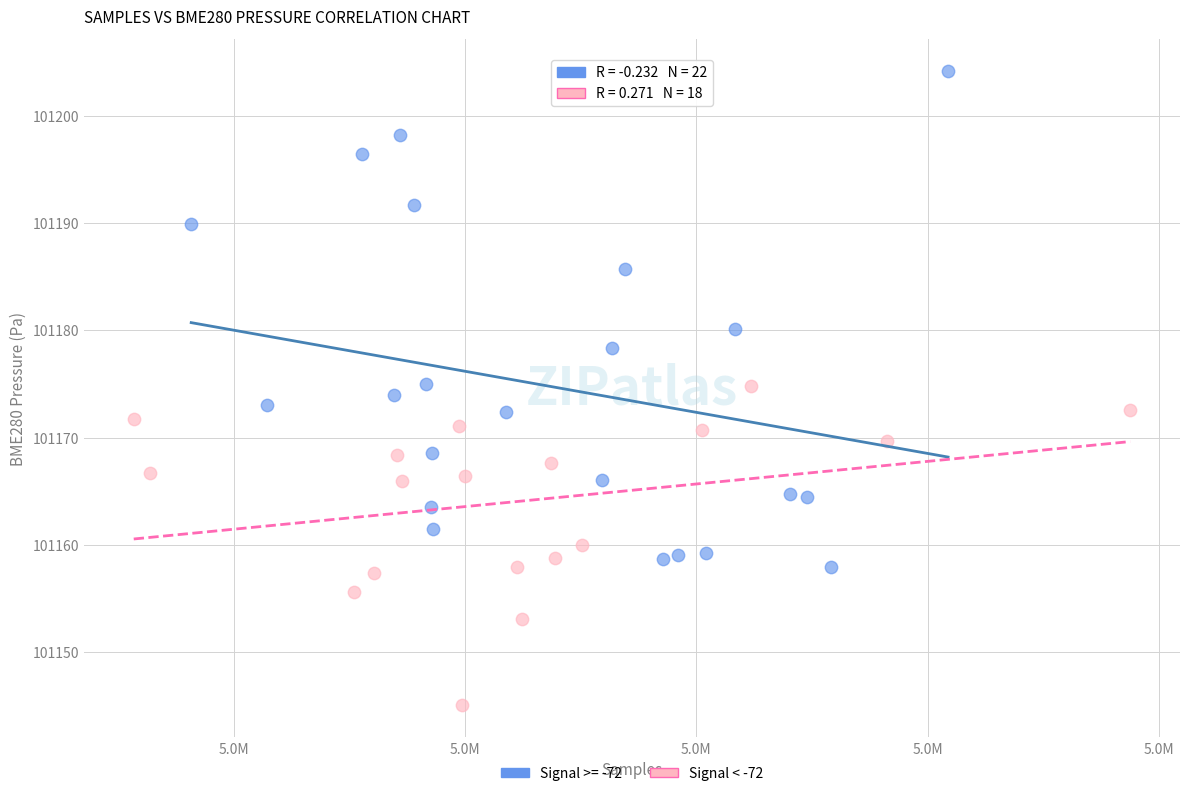

Which series reaches the minimum Y coordinate?

Signal < -72